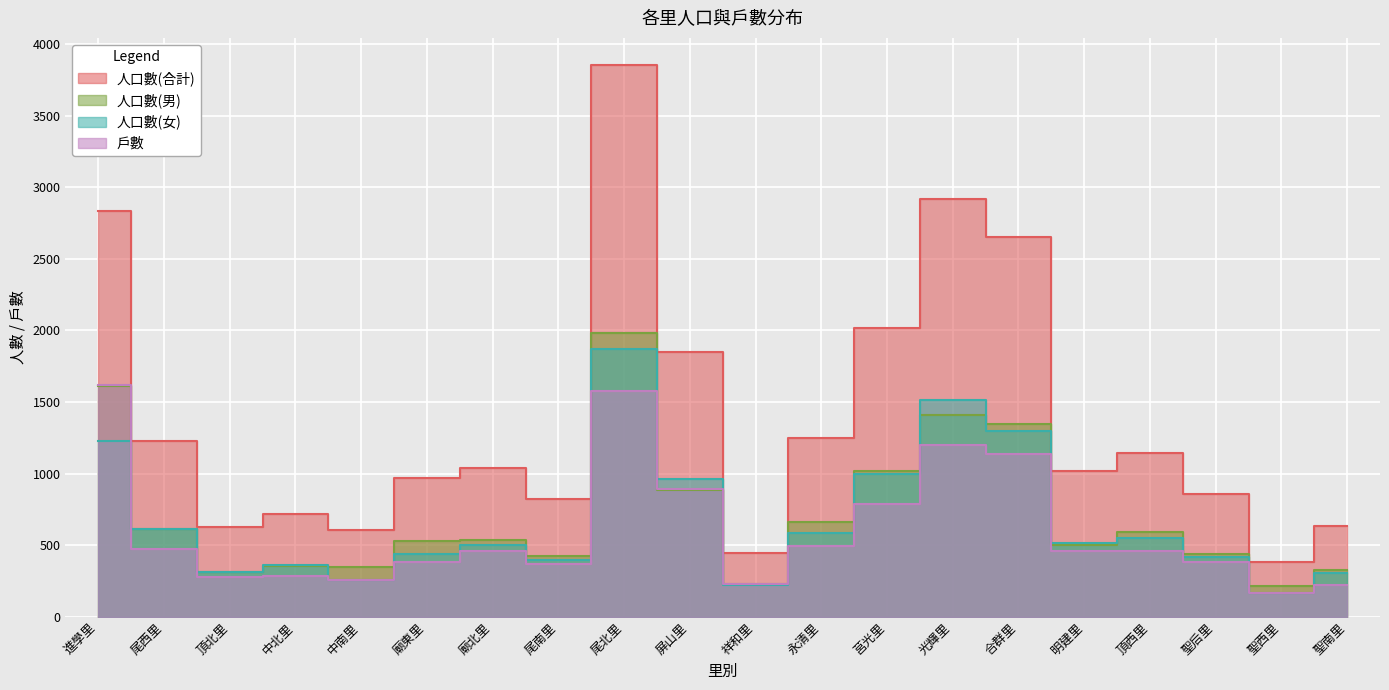

What is the spread (max minus min) of values at 頂西里?

685